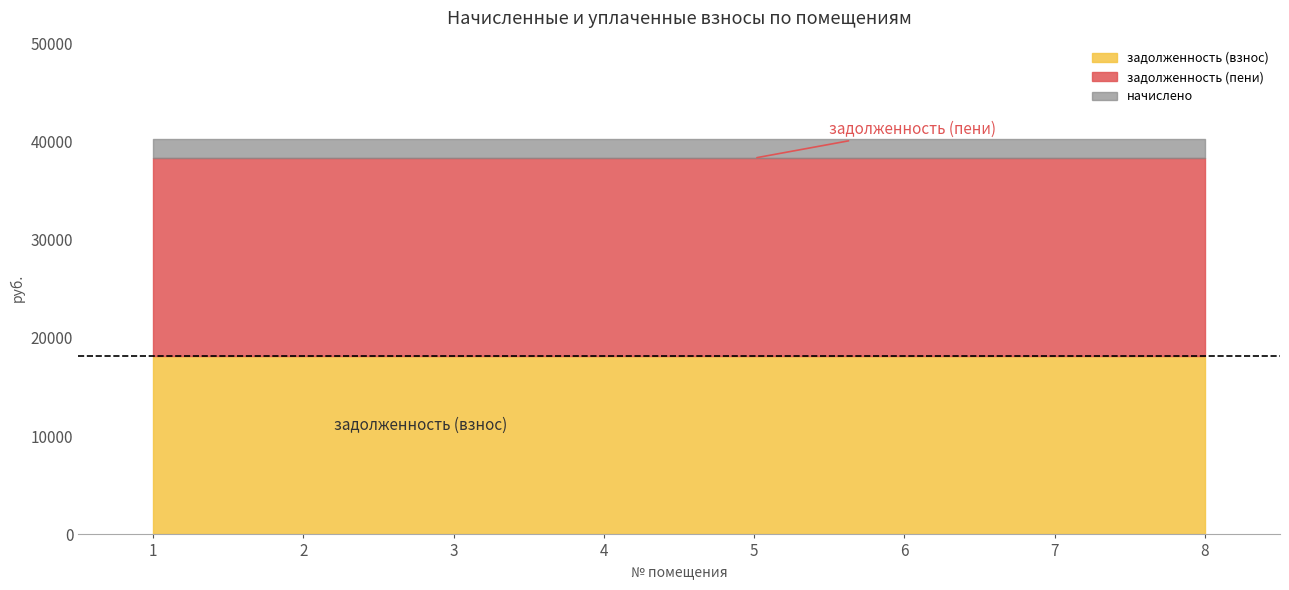

How many lines are shown in the chart?

3